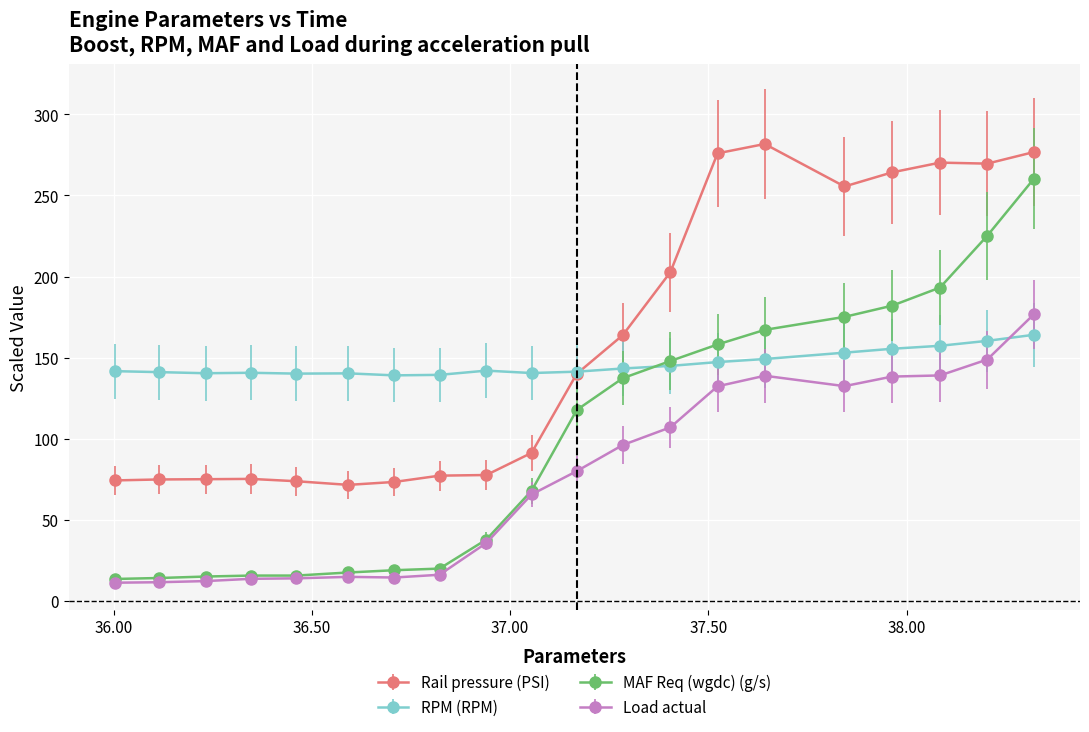

What is the difference between the second highest and second lowest values in the Load actual series?

137.3